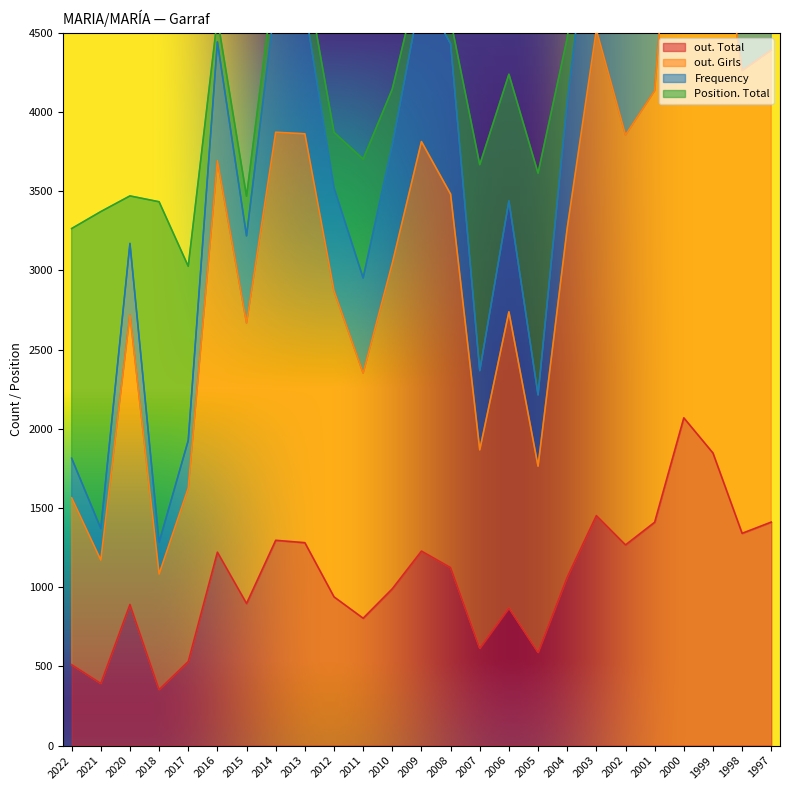

Rank the categories by out. Girls value from highest to lowest.

2000, 1999, 2003, 1997, 1998, 2001, 2014, 2013, 2002, 2009, 2016, 2008, 2004, 2010, 2012, 2006, 2020, 2015, 2011, 2007, 2005, 2017, 2022, 2021, 2018